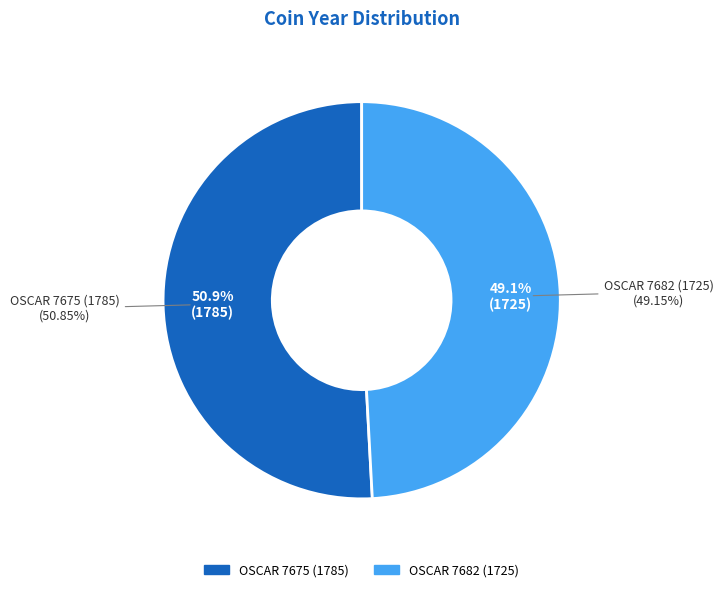

True or false: OSCAR 7675 (1785) accounts for 51% of the total.

True